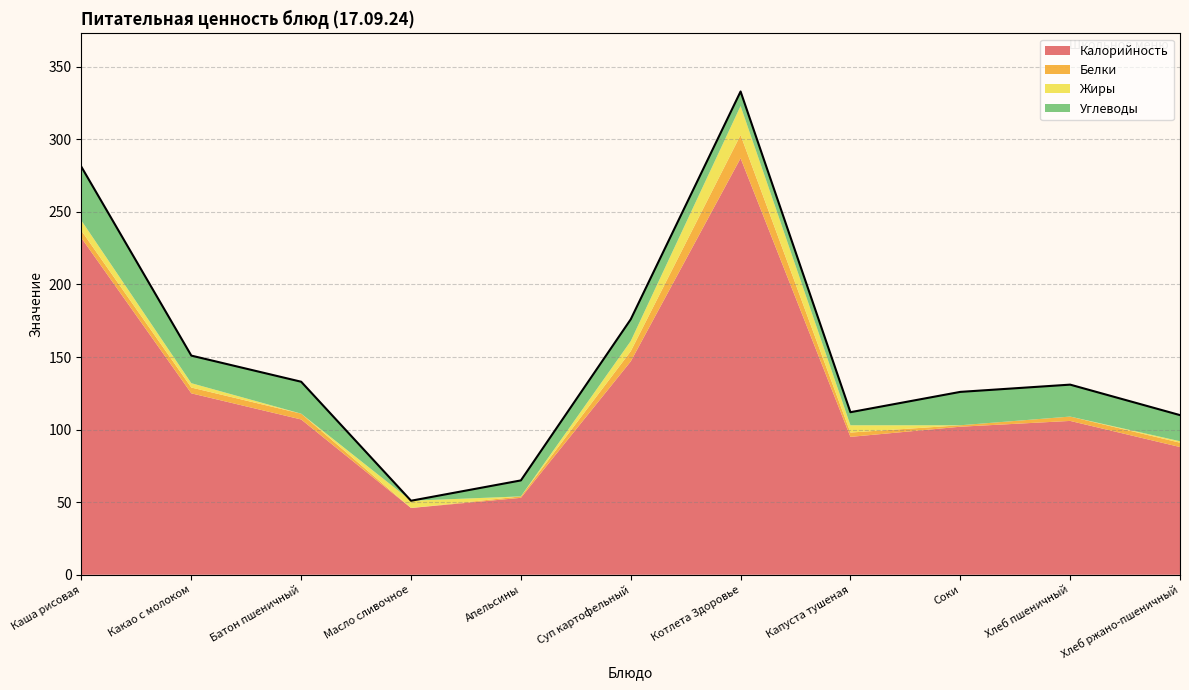

Which series changed the most between Какао с молоком and Суп картофельный?

Калорийность